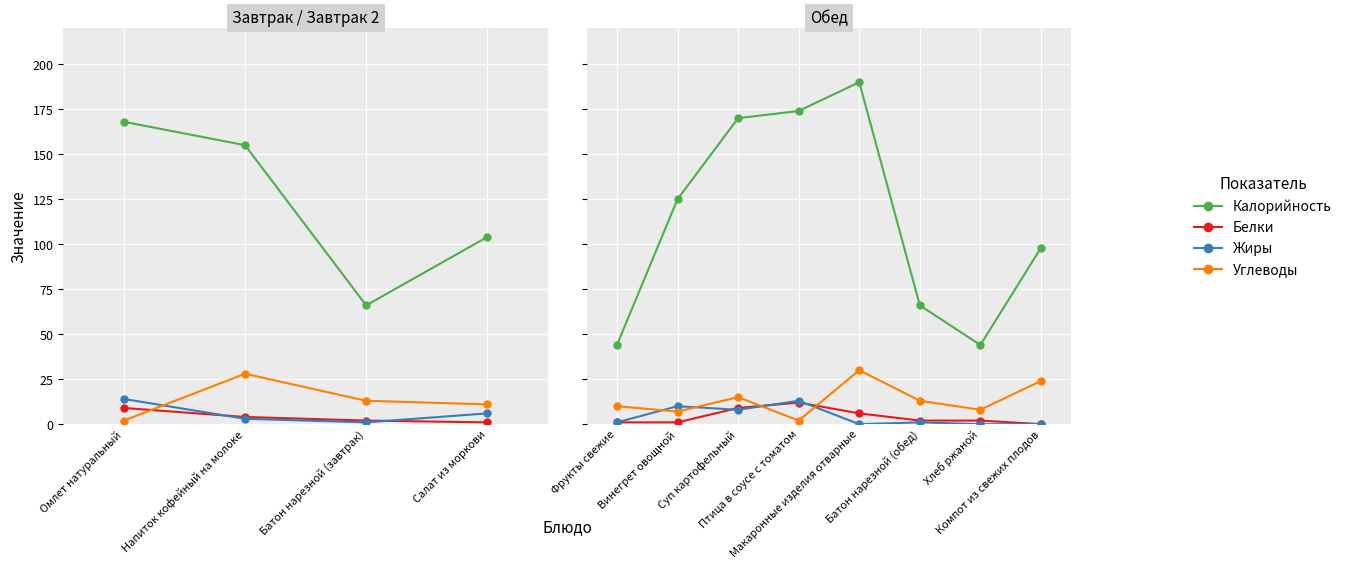

What is the difference between the maximum and second lowest values in the Жиры series?

13